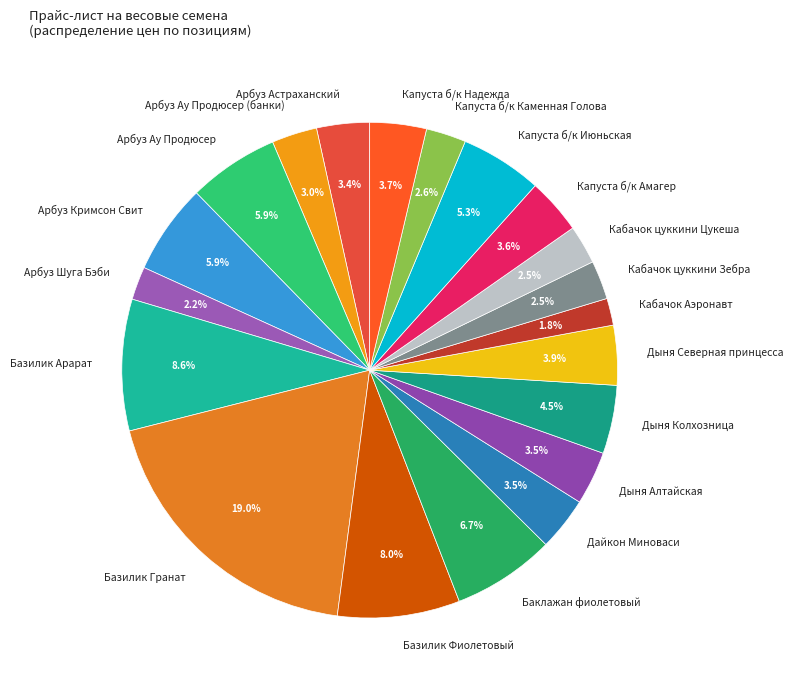

To the nearest percent, what percentage of the pie is Базилик Фиолетовый?

8%